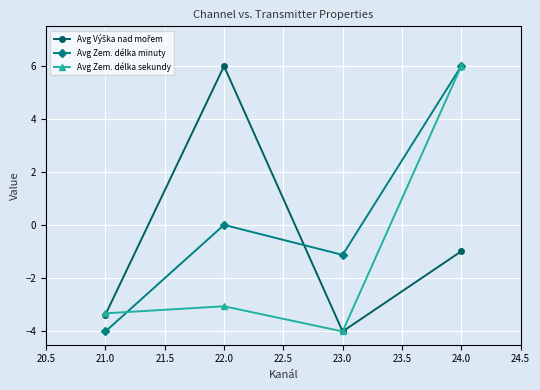

True or false: Avg Zem. délka sekundy has more than 0 points higher than both neighbors.

True